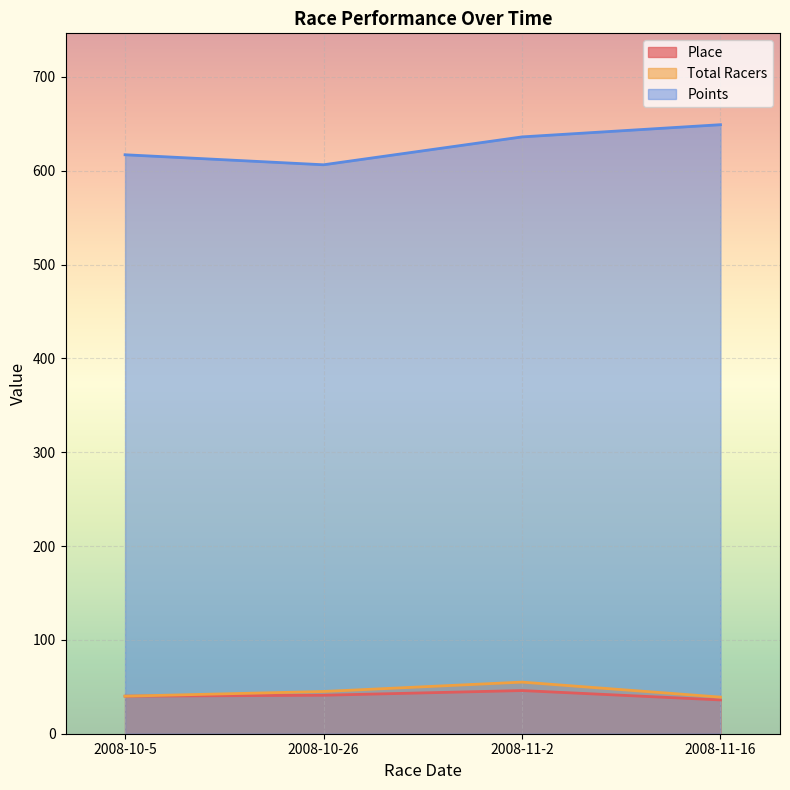

Rank the categories by Total Racers value from lowest to highest.

2008-11-16, 2008-10-5, 2008-10-26, 2008-11-2